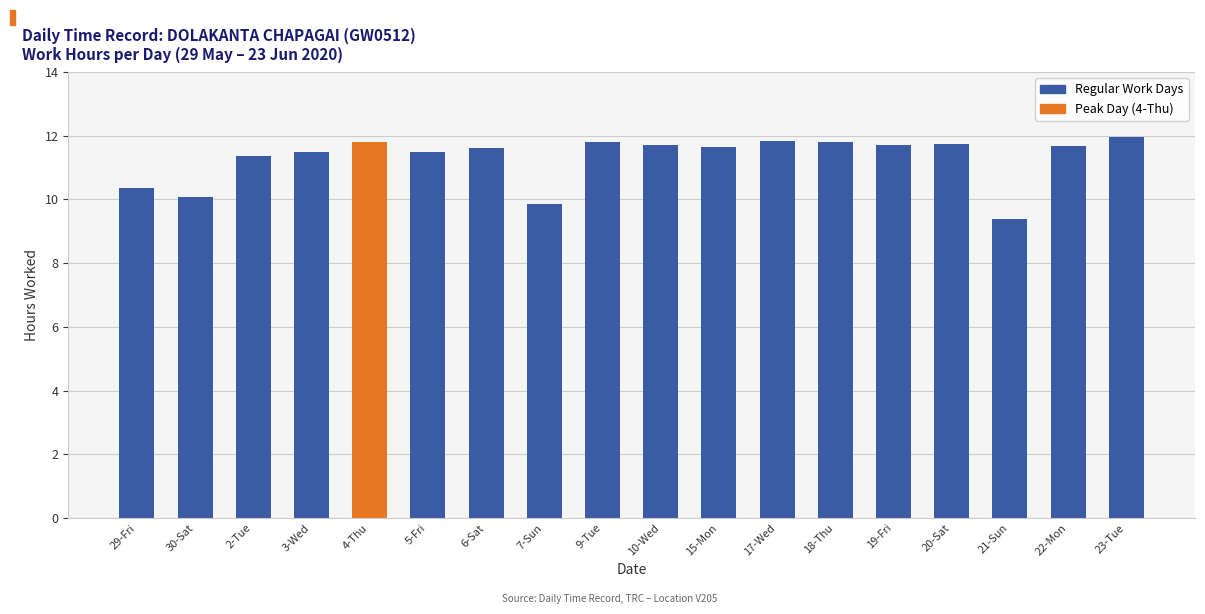

The value at 21-Sun is 9.4. True or false?

True